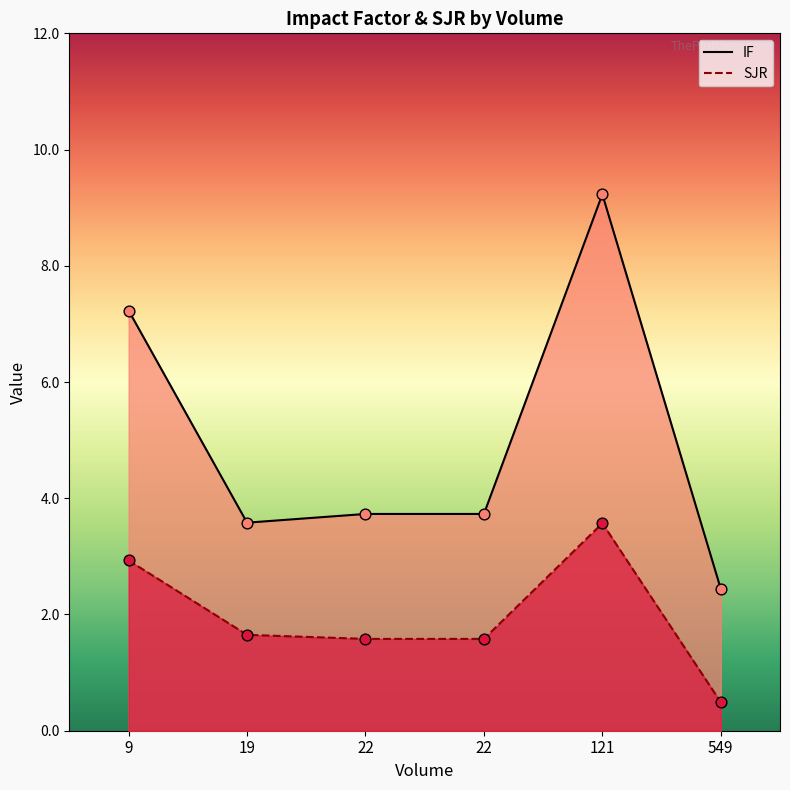

Which series reaches the maximum Y coordinate?

IF